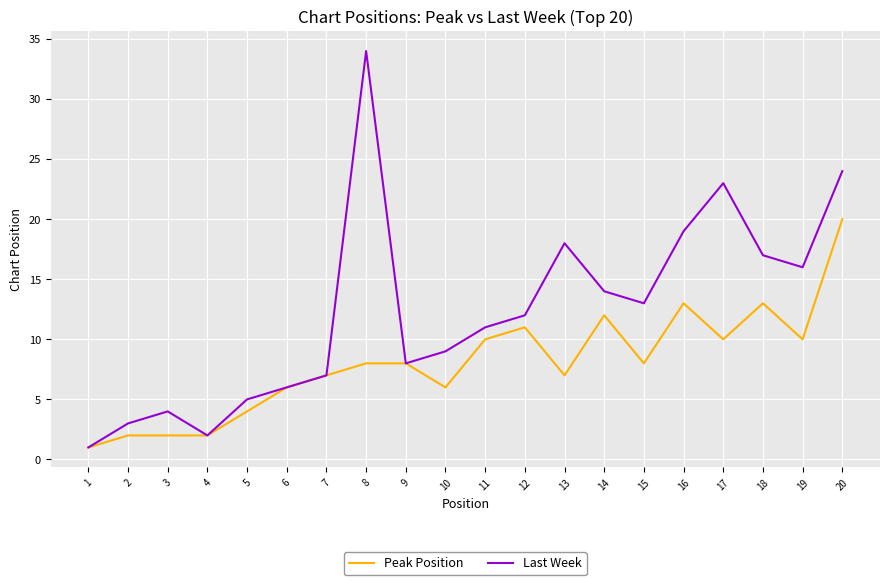

What is the difference between the maximum and minimum values in the Peak Position series?

19